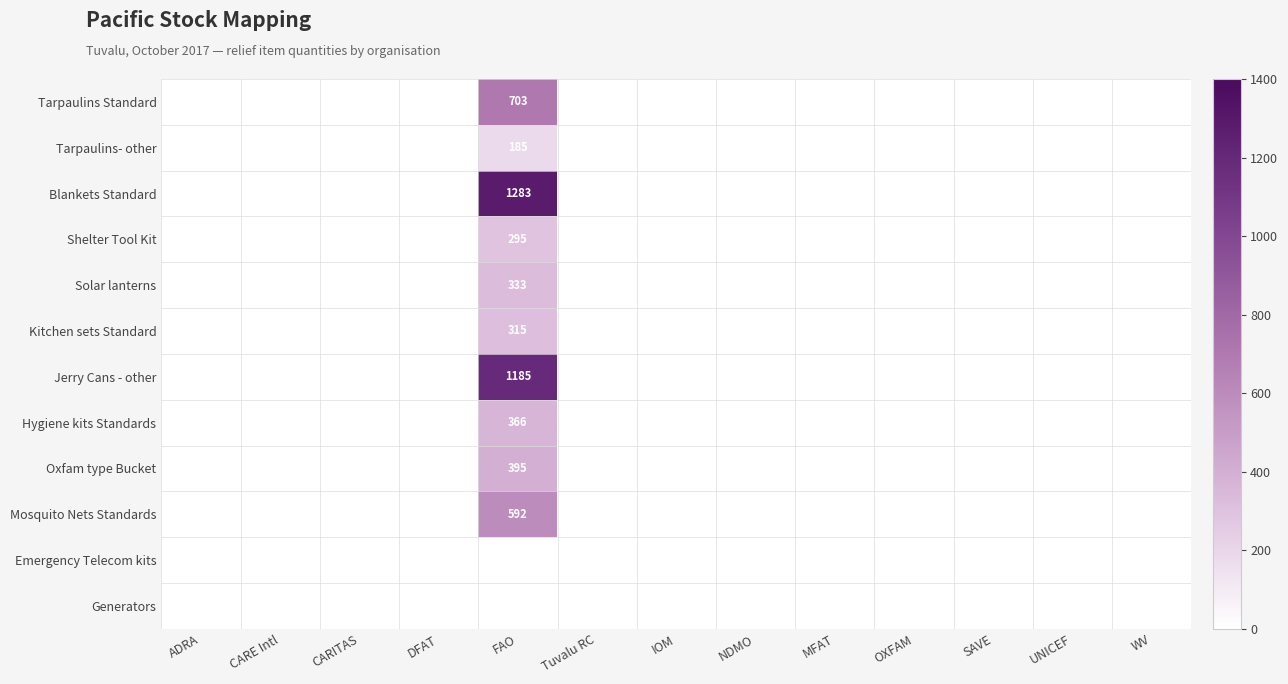

True or false: Hygiene kits Standards has a value of 204 at CARE Intl.

False